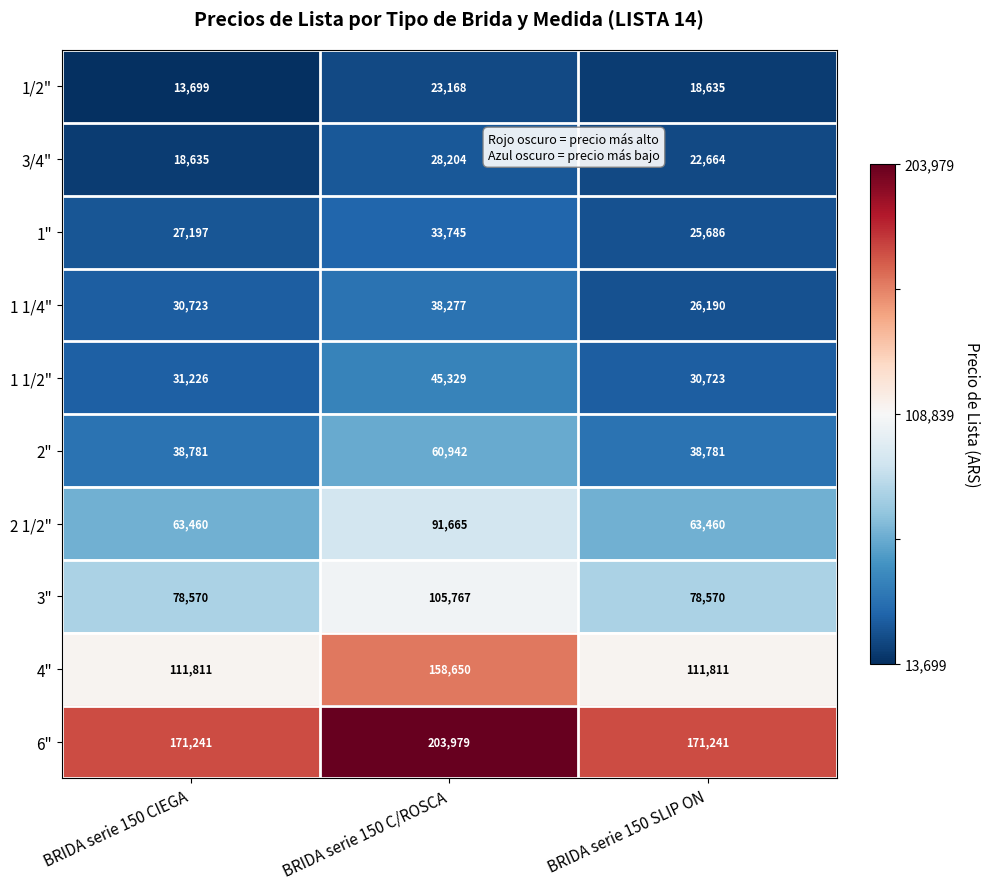

What is the sum of the 1 1/2" values at BRIDA serie 150 SLIP ON and BRIDA serie 150 C/ROSCA?

76052